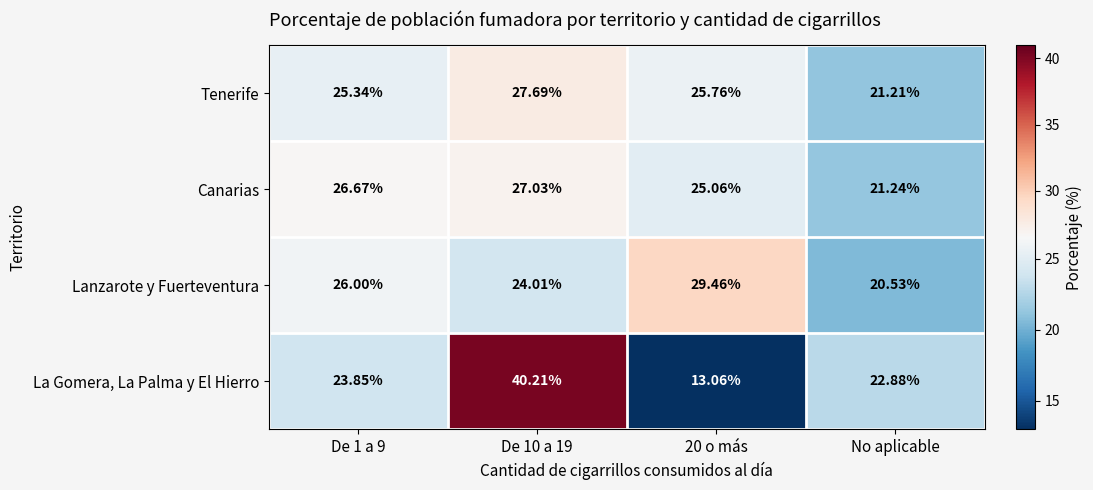

At how many categories does at least one series exceed 34?

1